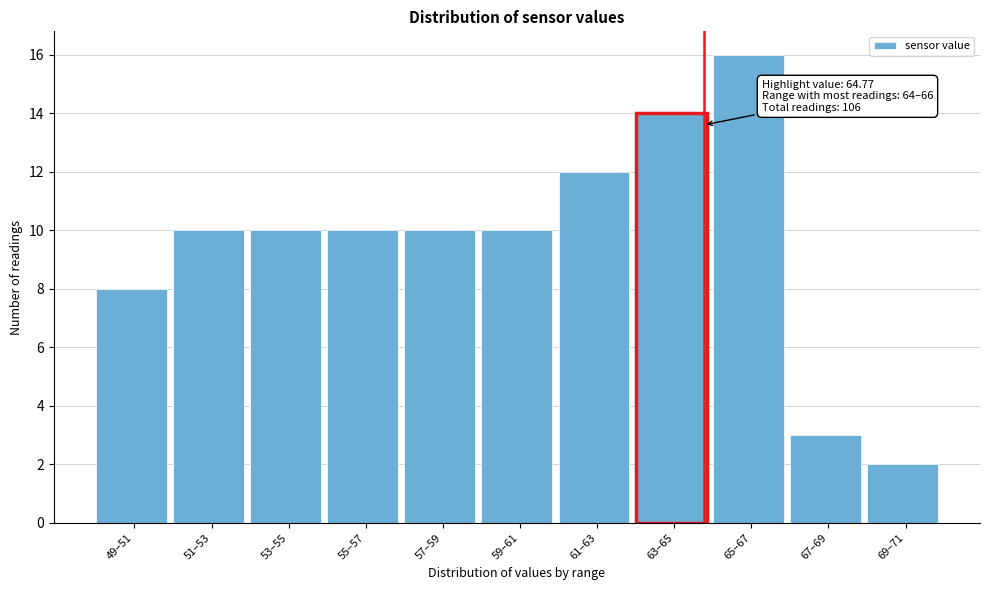

Reading left to right, what are all the values shown in this chart?

49–51=8	51–53=10	53–55=10	55–57=10	57–59=10	59–61=10	61–63=12	63–65=14	65–67=16	67–69=3	69–71=2